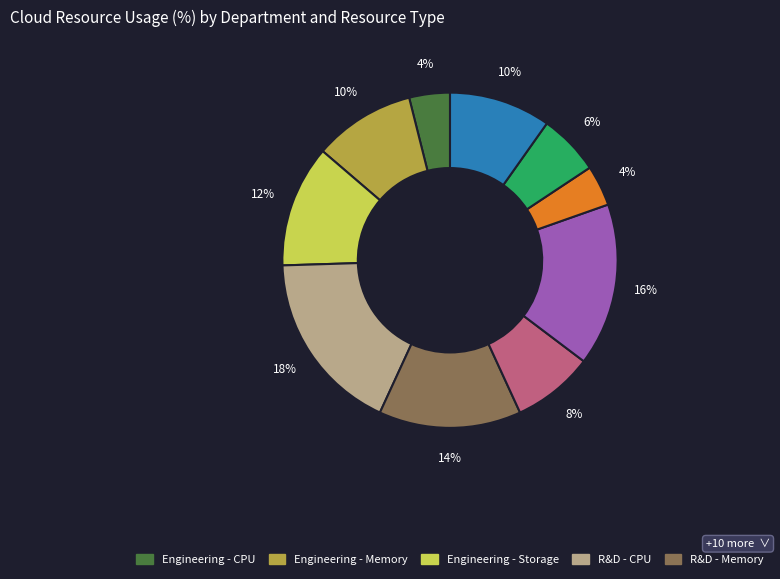

To the nearest percent, what is the average slice percentage?

10%